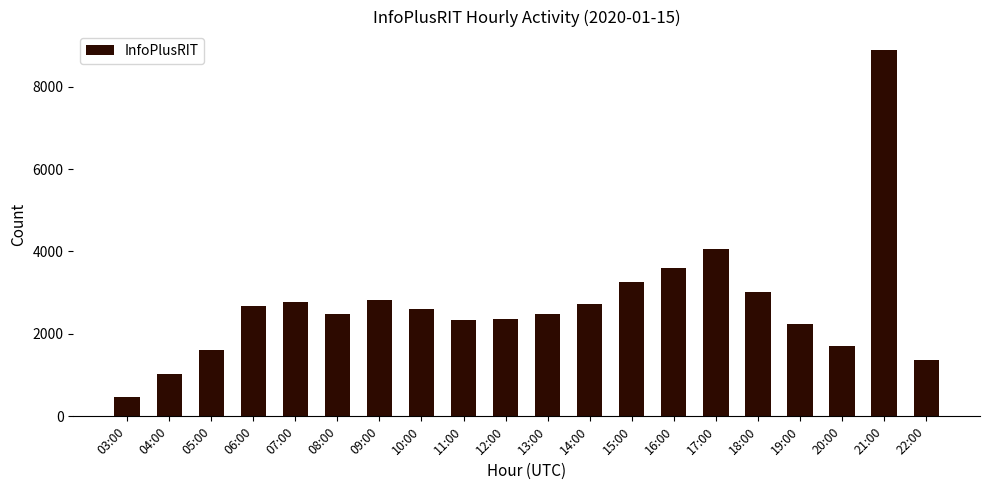

How many data points are less than 2604?

10